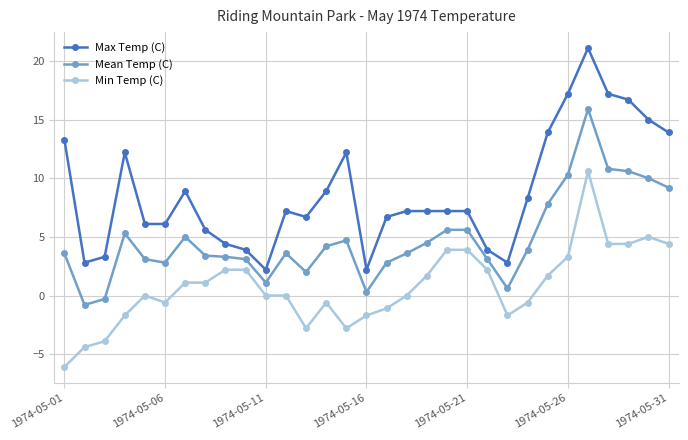

Which series has the widest spread of values?

Max Temp (C)